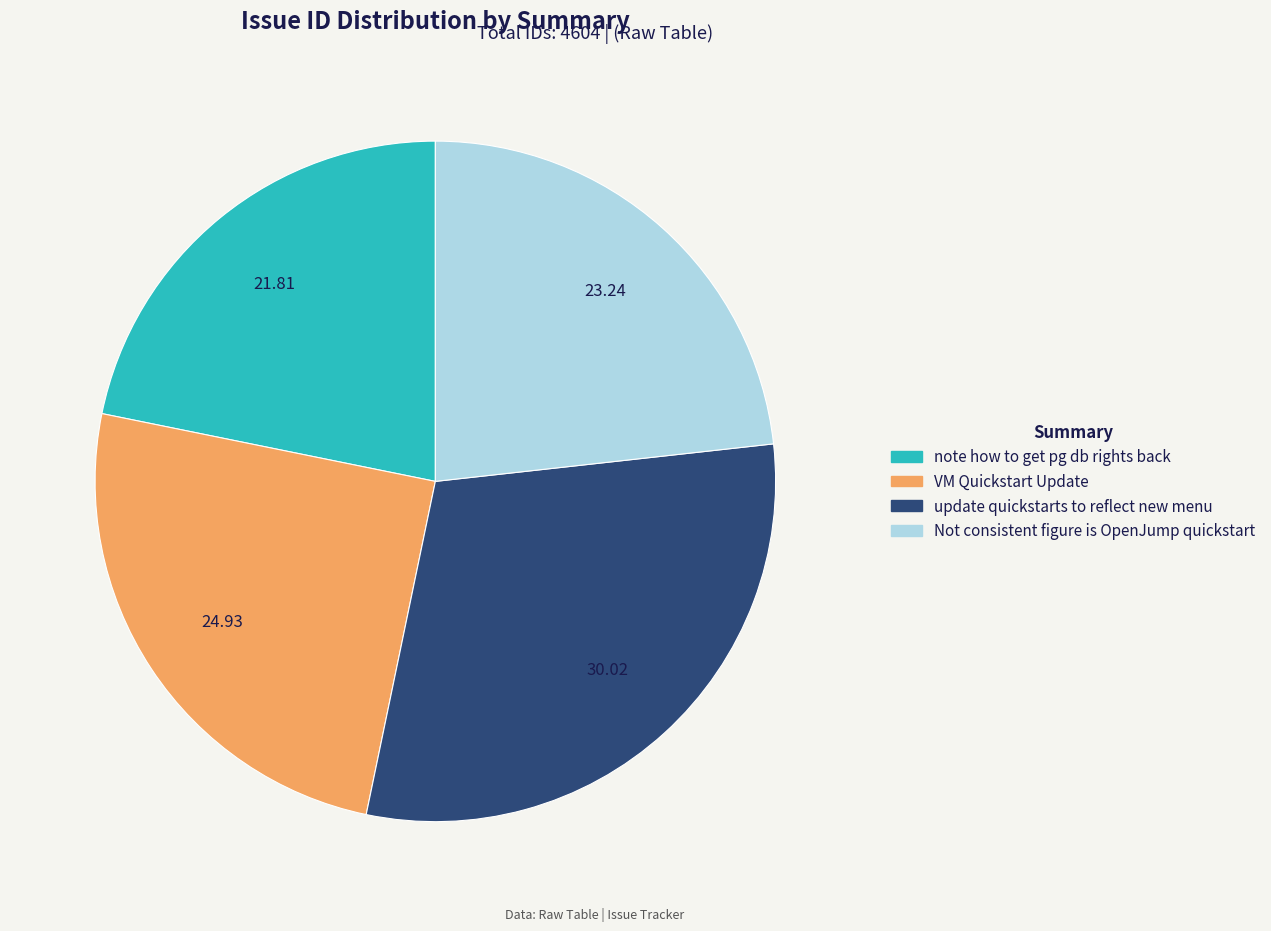

The note how to get pg db rights back slice represents 22% of the pie. True or false?

True